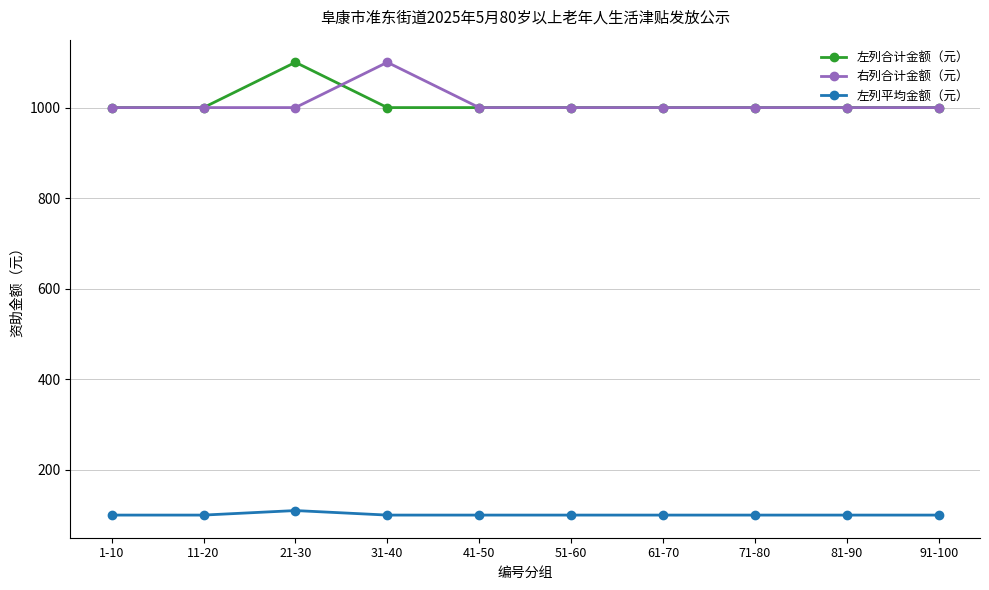

What is the difference between the maximum and minimum values in the 左列合计金额（元） series?

100